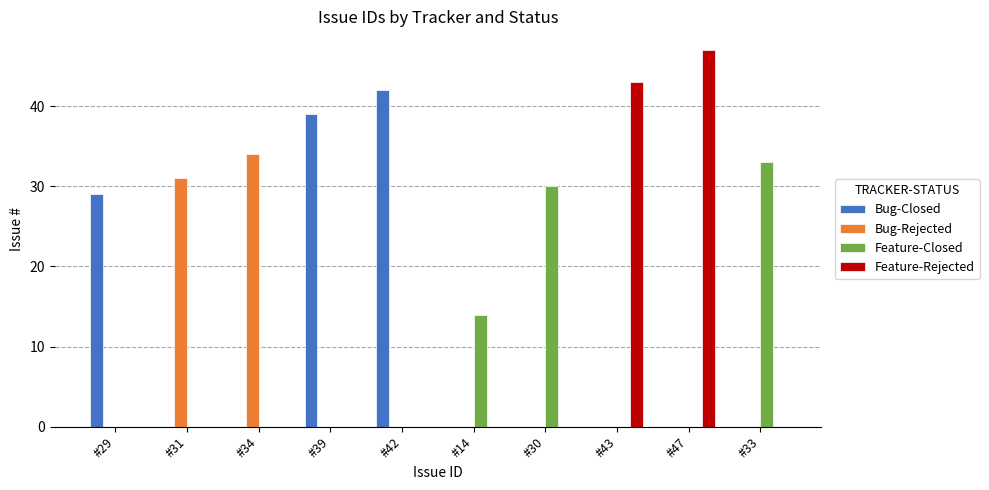

What is the total value across all series at #43?

43